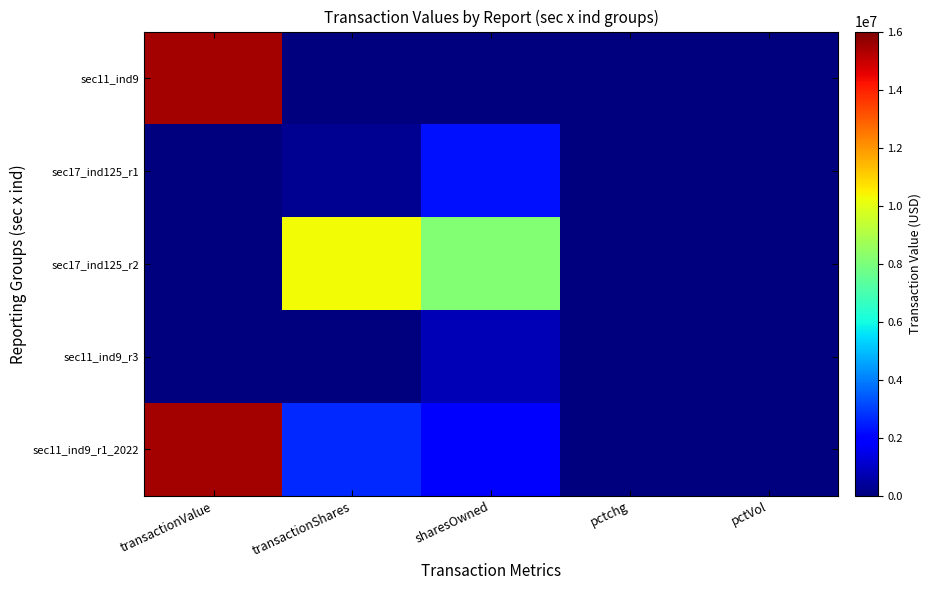

Which series changed the most between pctchg and pctVol?

sec17_ind125_r2